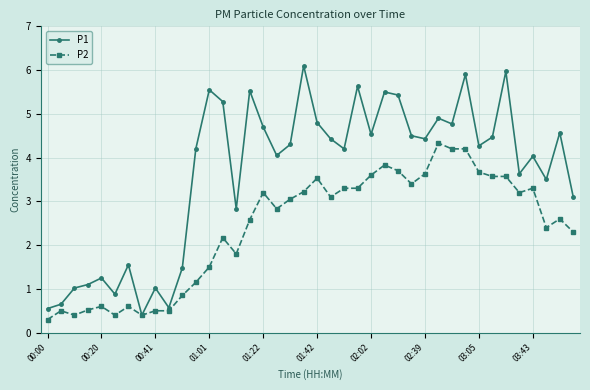

At how many categories does at least one series exceed 3?

28